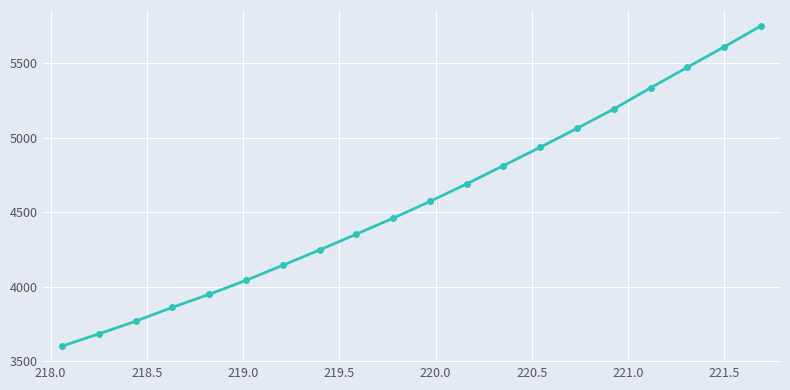

What is the average value?

4578.3